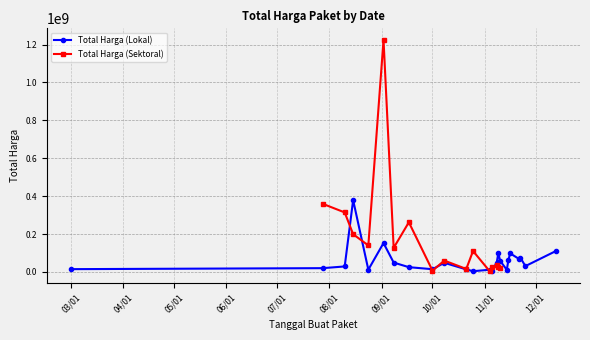

At how many categories does at least one series exceed 179317304?

5